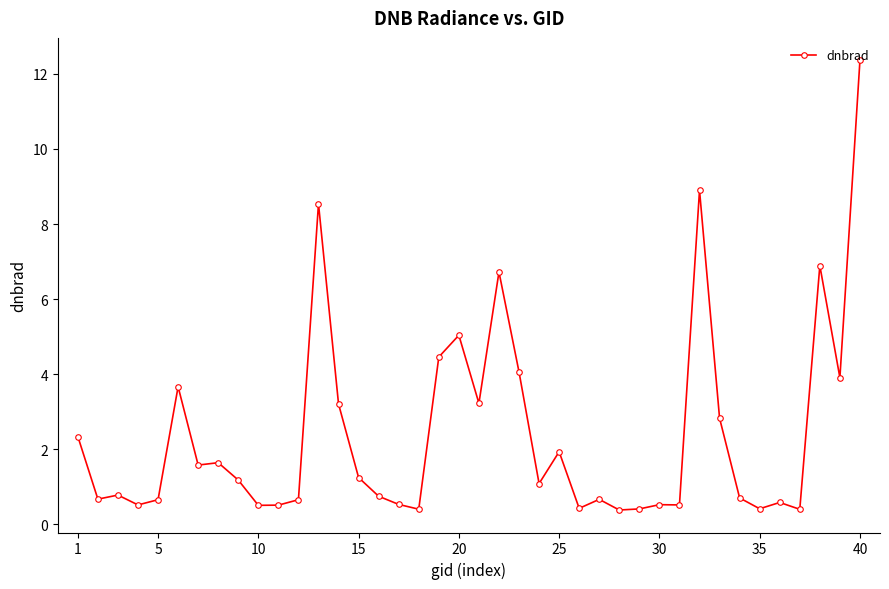

What is the value of the 10th point from the left?

0.5